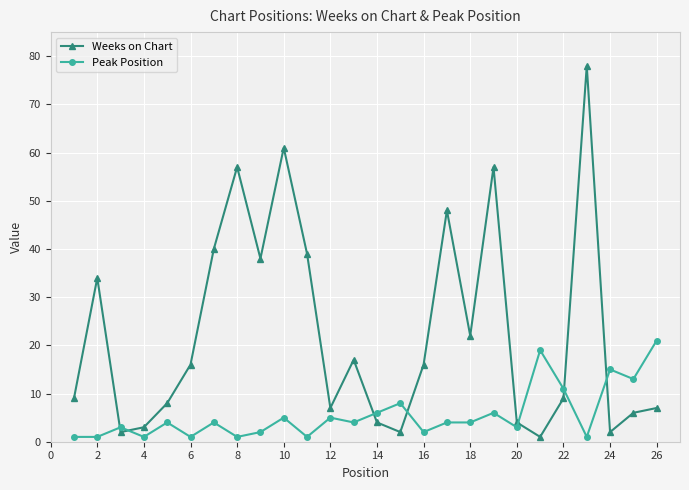

Reading left to right, extract all data points from this chart.

Weeks on Chart: 9	34	2	3	8	16	40	57	38	61	39	7	17	4	2	16	48	22	57	4	1	9	78	2	6	7
Peak Position: 1	1	3	1	4	1	4	1	2	5	1	5	4	6	8	2	4	4	6	3	19	11	1	15	13	21